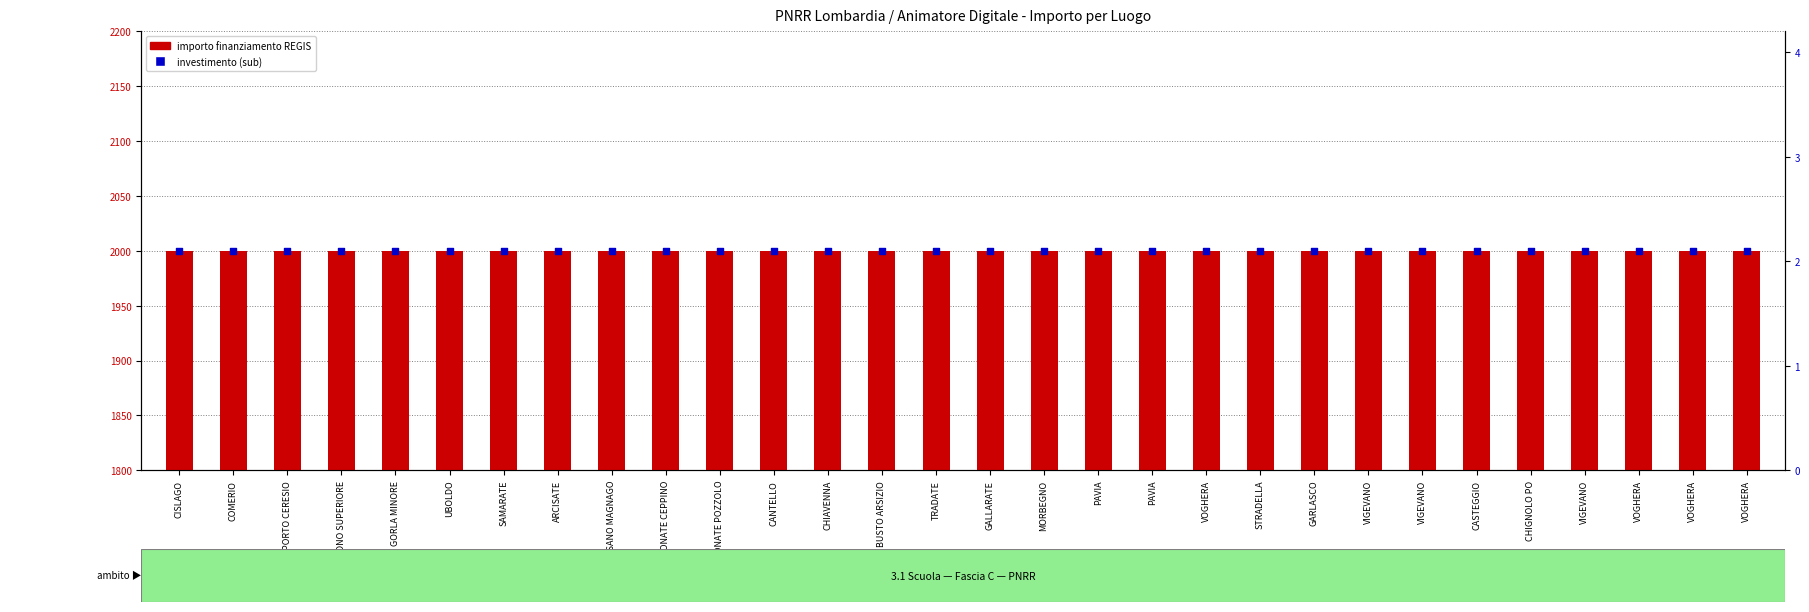

Which series has the widest spread of Y values?

IMPORTO FINANZIAMENTO REGIS